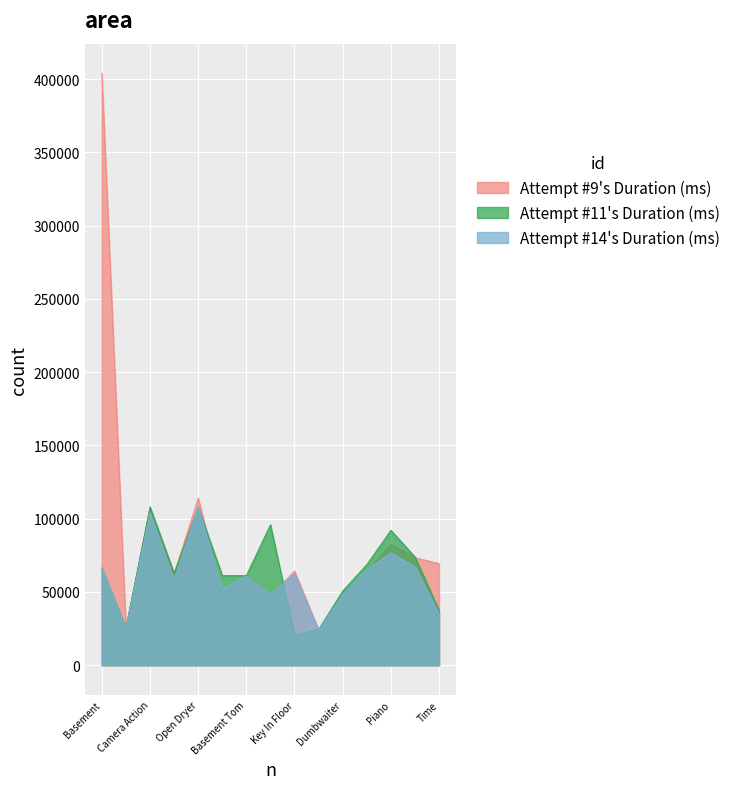

In Attempt #14's Duration (ms), how many points are higher than both neighbors (excluding endpoints)?

5